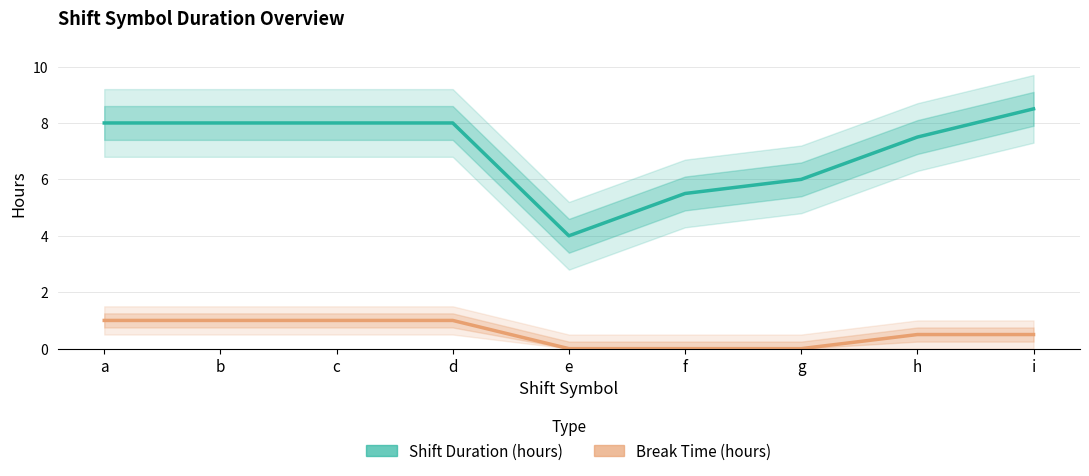

Which series has the largest total across all categories?

Shift Duration (hours)